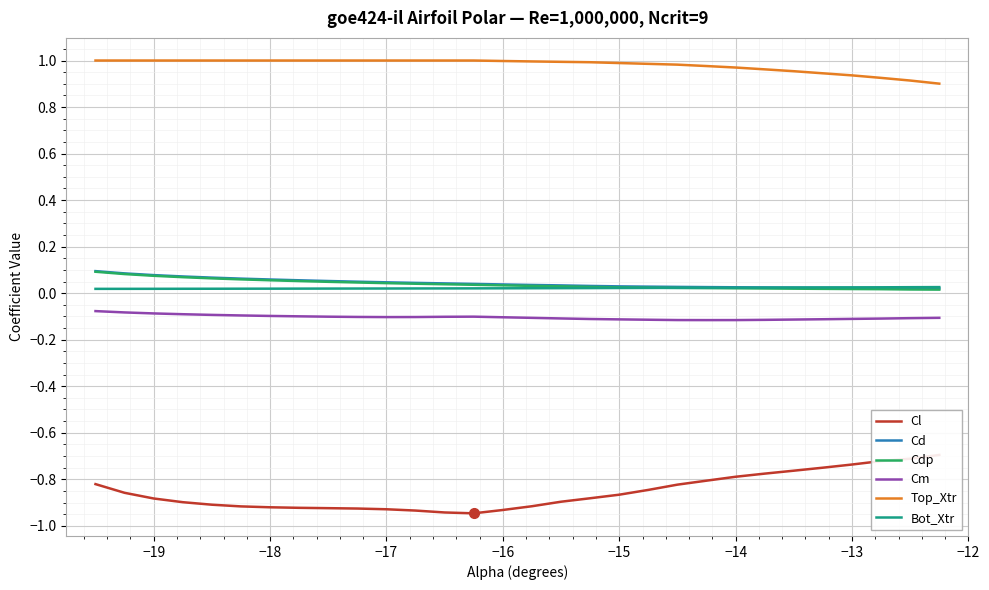

True or false: Cm and Top_Xtr cross at least once.

False